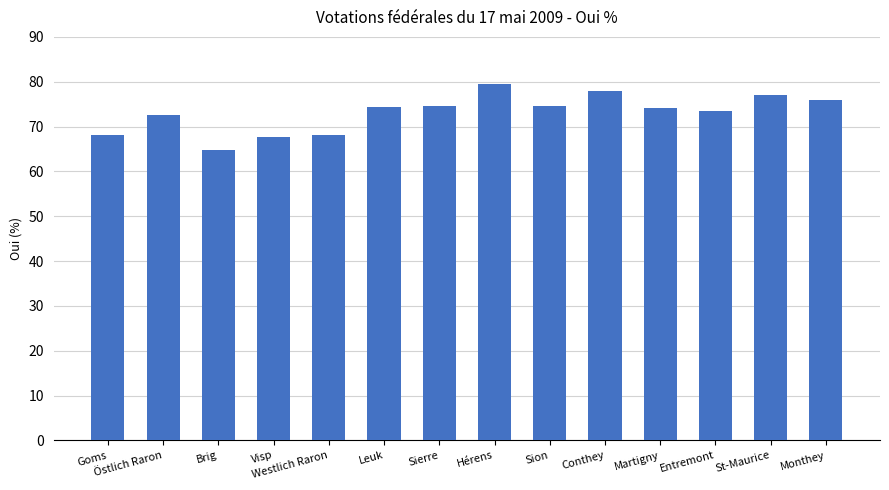

True or false: the data shows 74.5 at Sion.

True